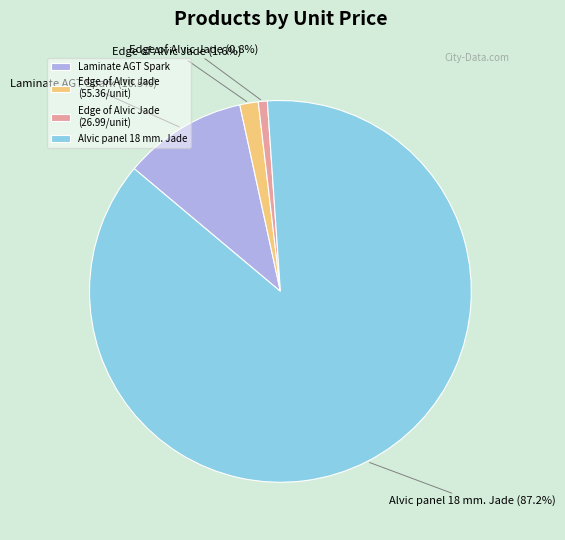

To the nearest percent, what is the difference between the largest and smallest slice percentages?

86%